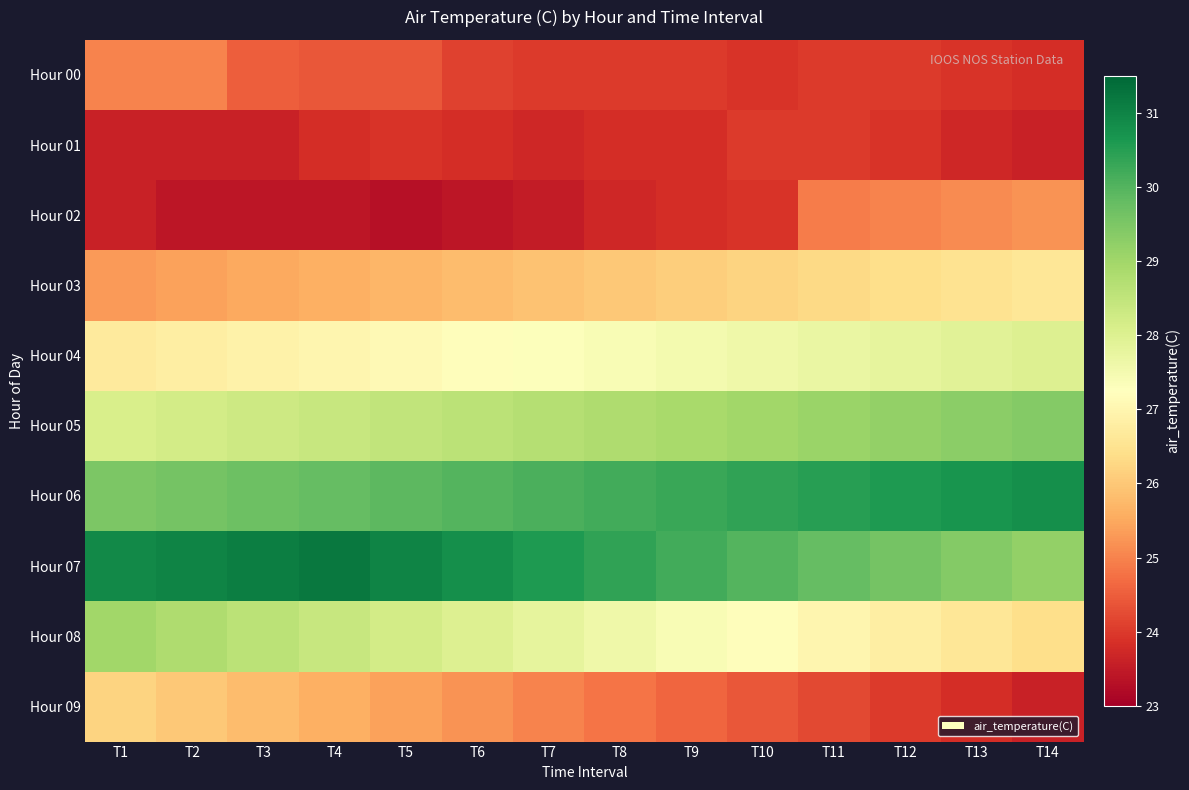

Which has a higher value, T6 or T7?

T6